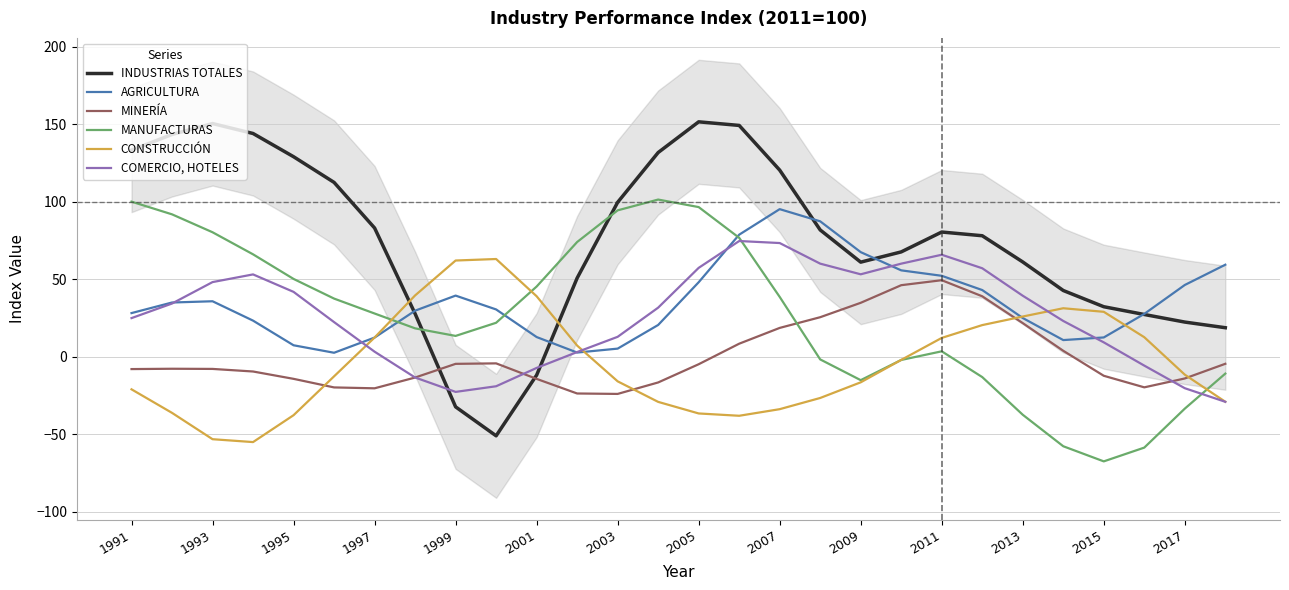

Which series has the widest spread of values?

INDUSTRIAS TOTALES